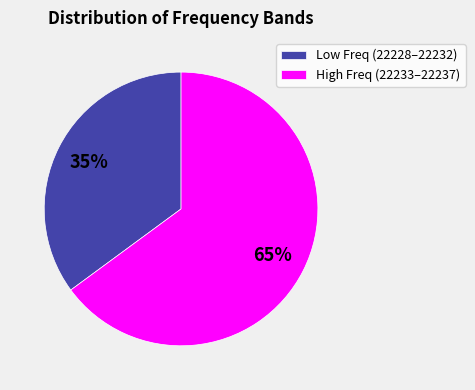

What is the smallest slice in the pie chart?

Low Freq (22228–22232)